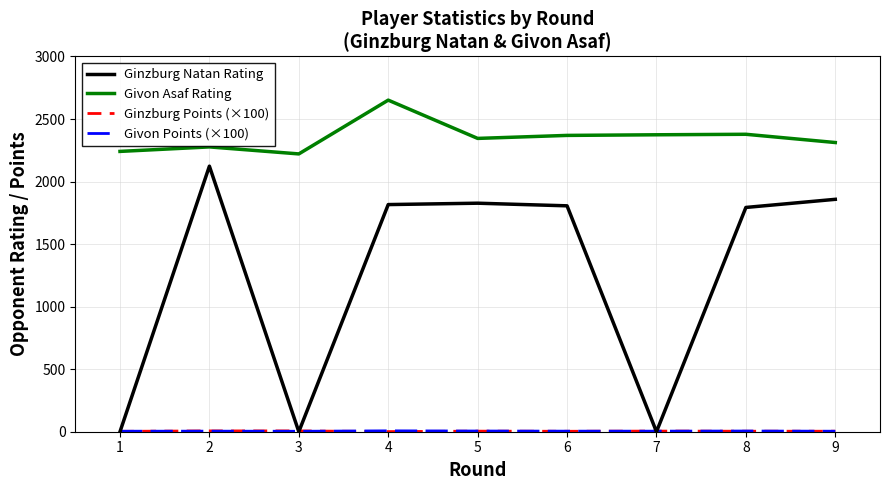

At how many categories does at least one series exceed 1226?

9